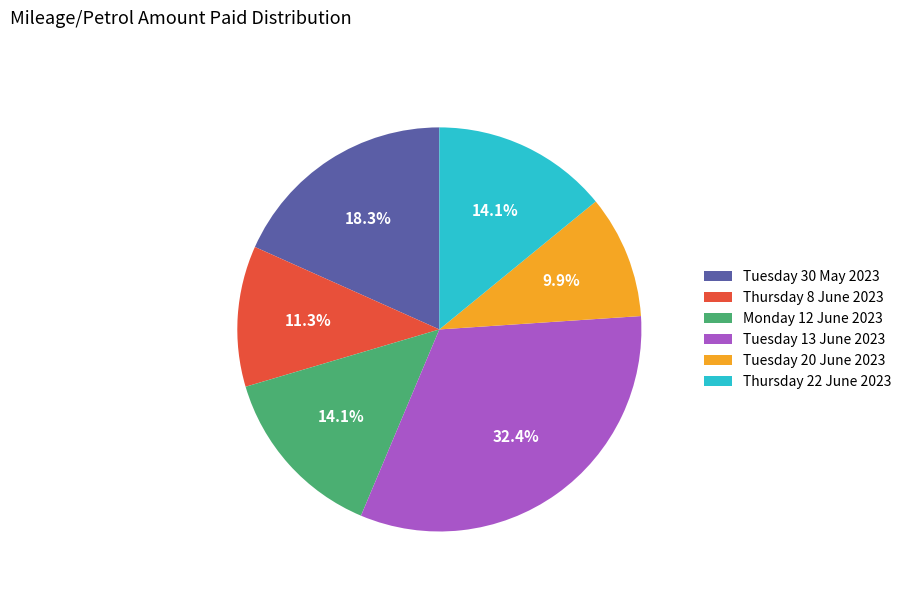

What is the largest slice in the pie chart?

Tuesday 13 June 2023